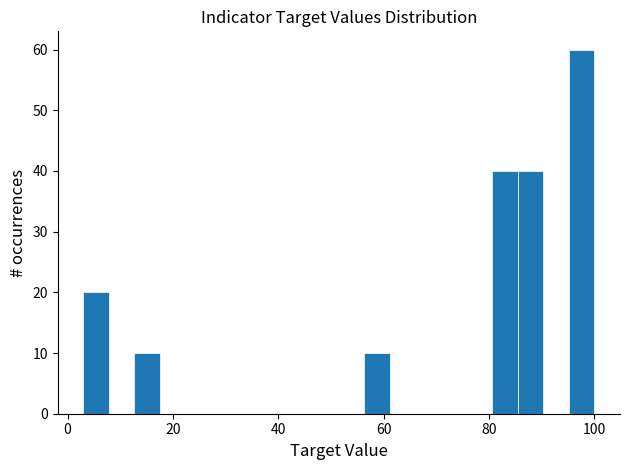

Around what value on the x-axis is the tallest bar? Give the approximate position of its centre, as read against the axis.

98